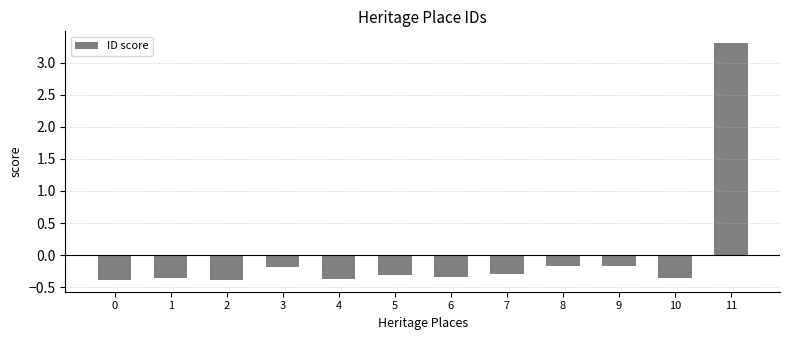

True or false: the data shows -0.3 at 6.

True